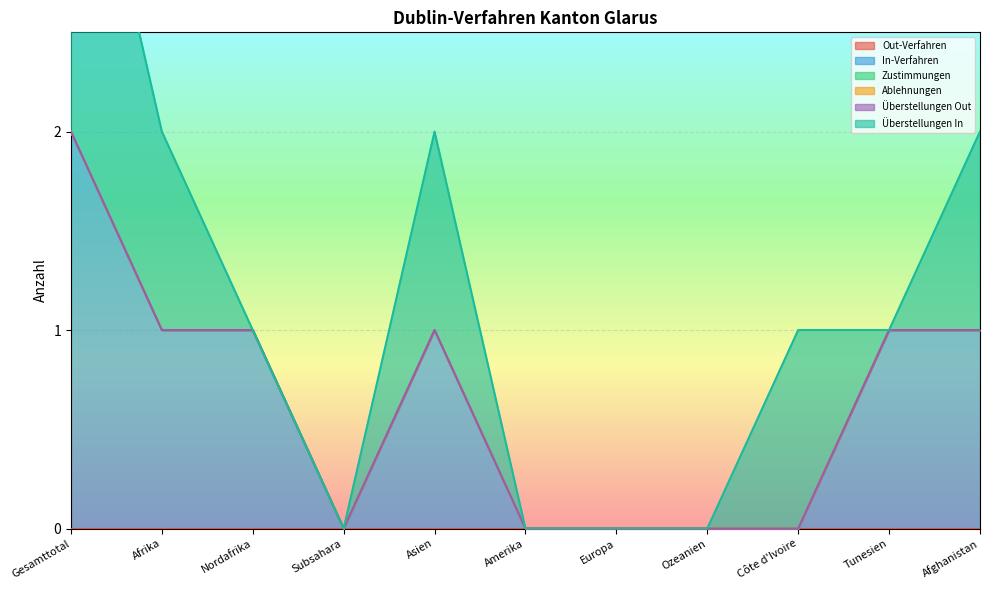

True or false: Out-Verfahren has more than 2 points higher than both neighbors.

False